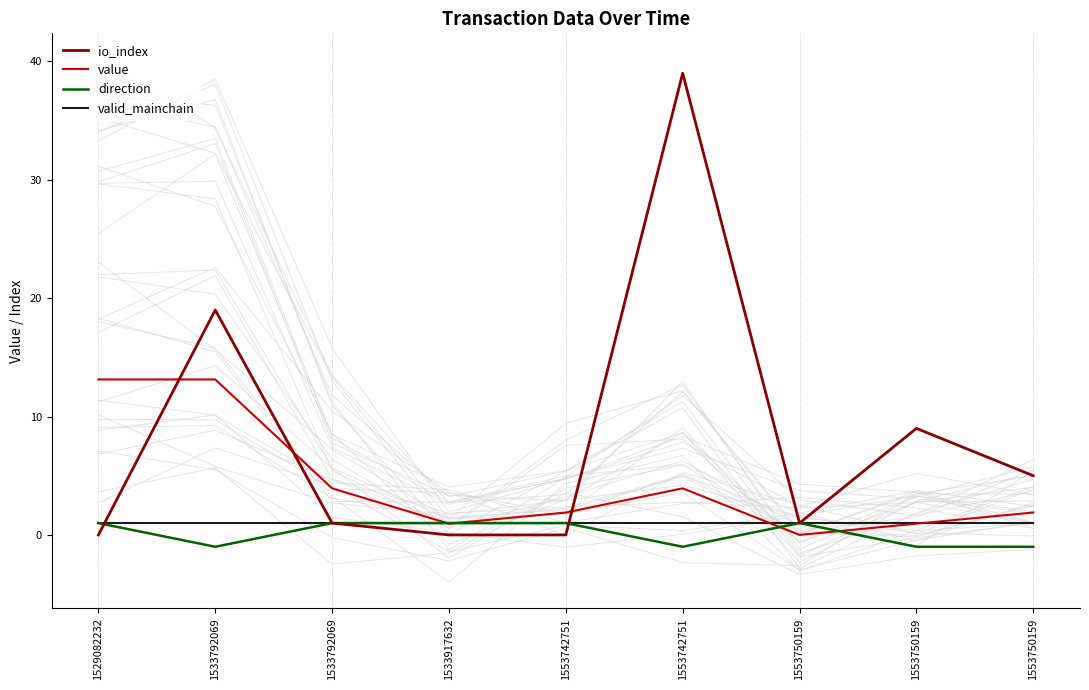

The valid_mainchain series shows 1.0 at 1553750159. True or false?

True